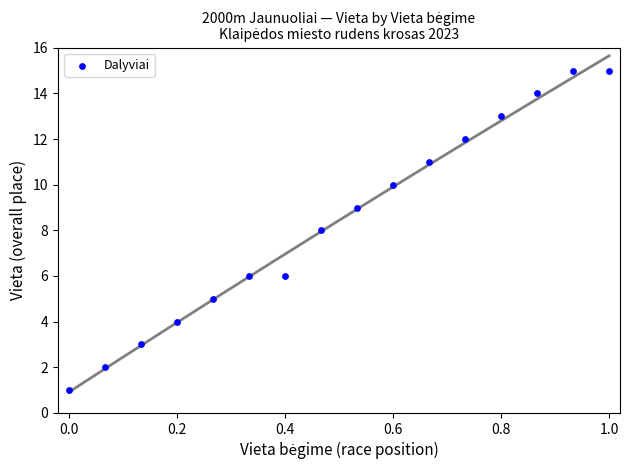

What is the range of Y values (max minus min)?

14